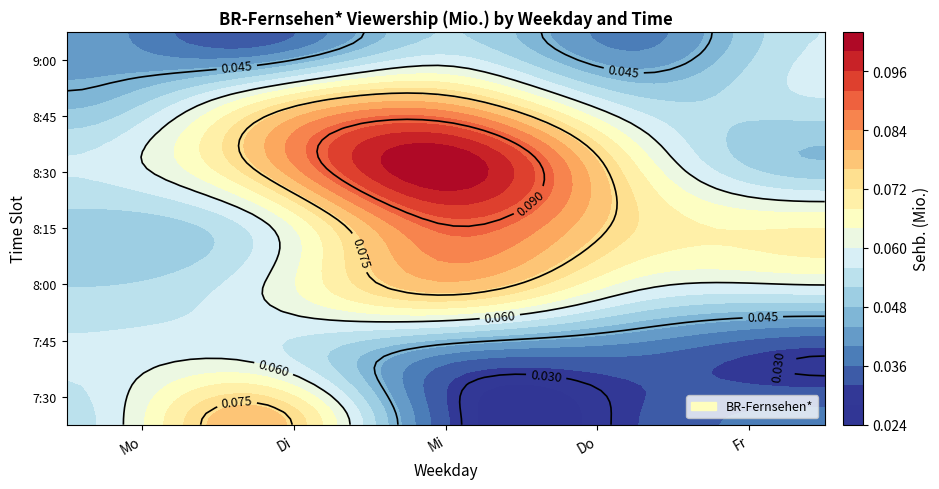

Which category has the highest value in the Mi series?

8:30